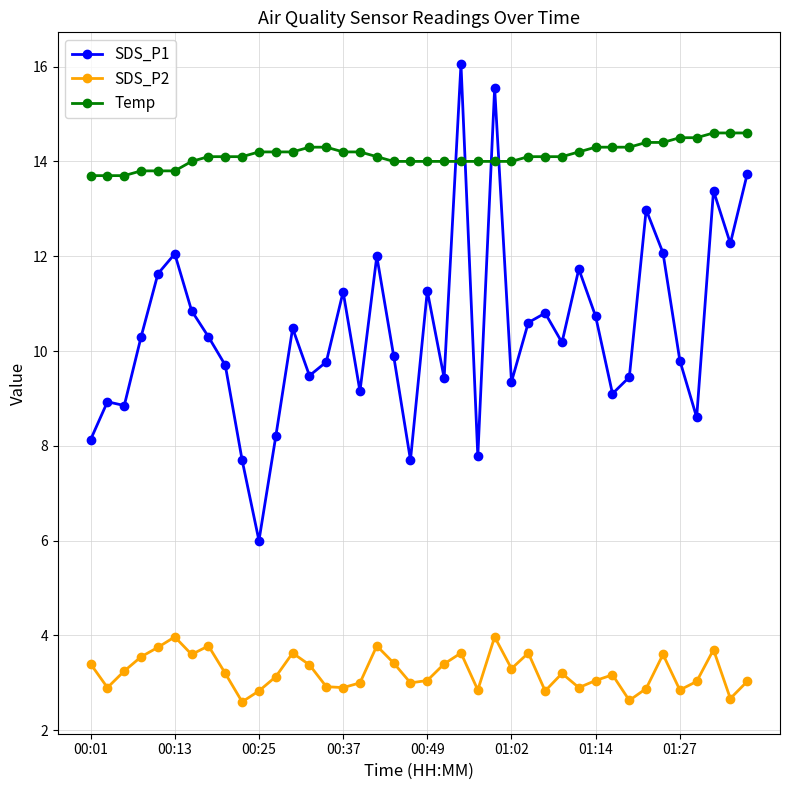

Which series has the largest range (max minus min)?

SDS_P1